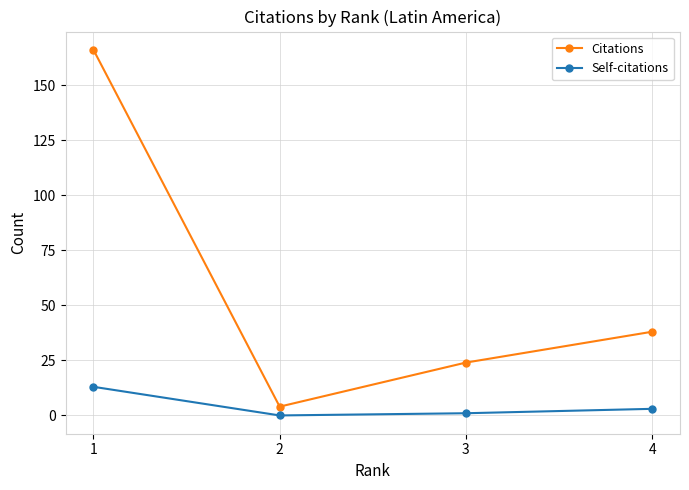

Reading left to right, extract all data points from this chart.

Citations: 1=166	2=4	3=24	4=38
Self-citations: 1=13	2=0	3=1	4=3